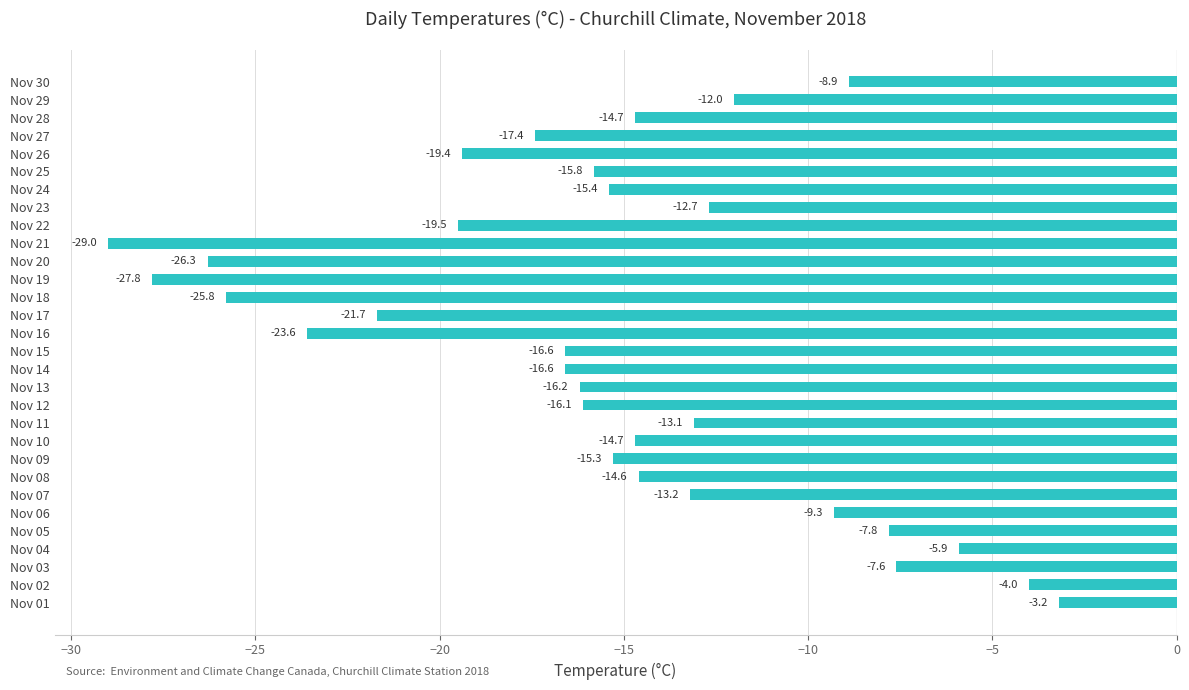

At which label is the value closest to -16?

Nov 12